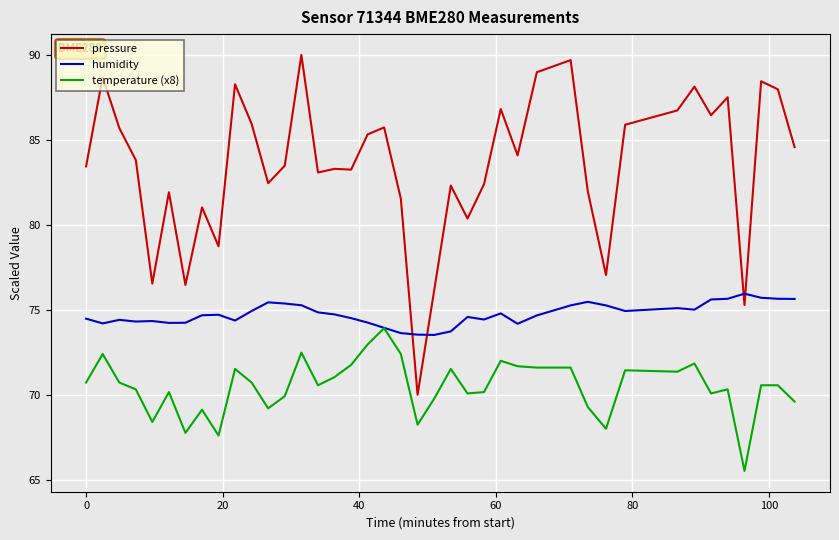

True or false: temperature (x8) has more than 0 points higher than both neighbors.

True